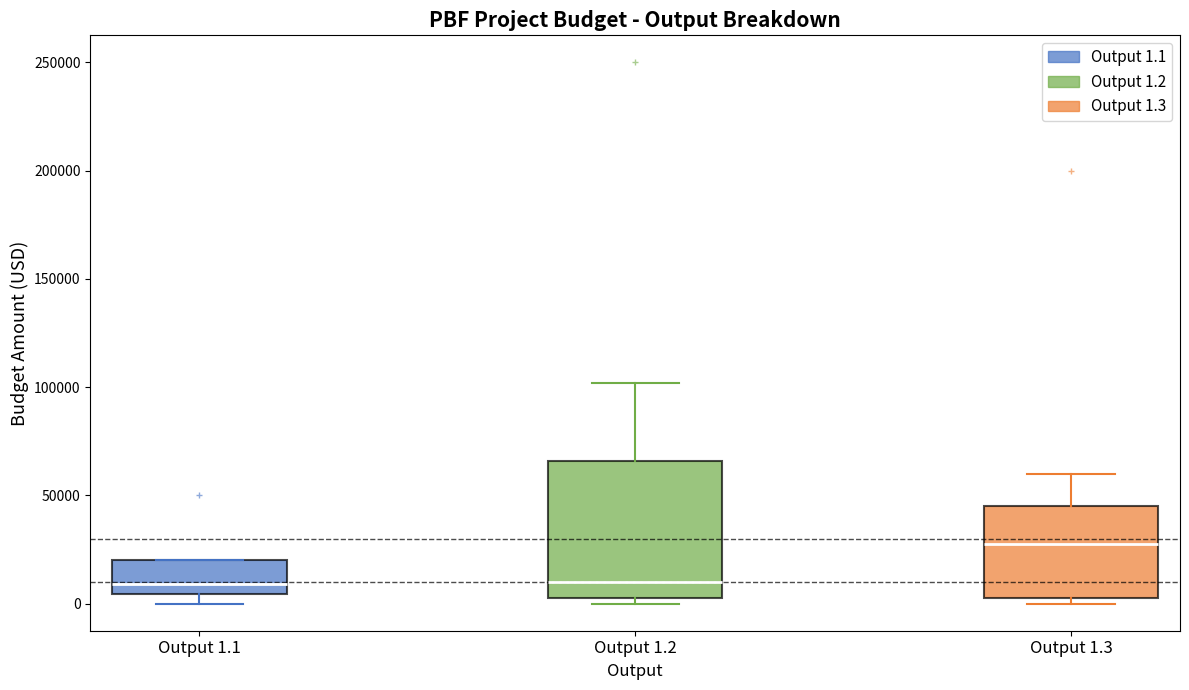

Which box has the highest median line?

Output 1.3